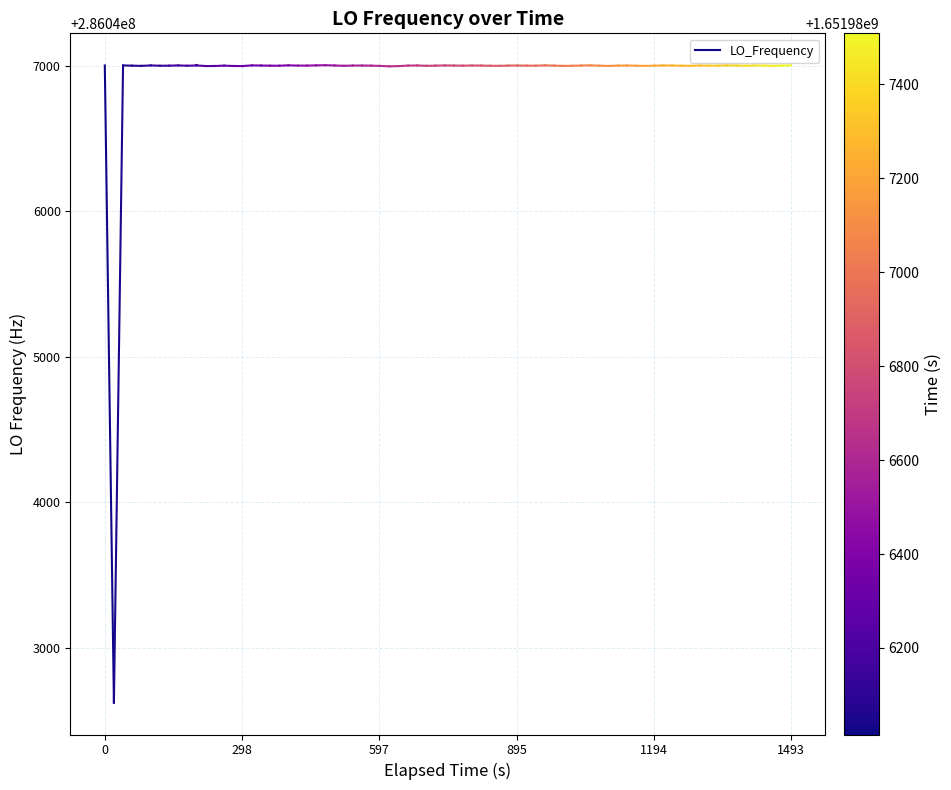

The value at 0 is 184050179.4. True or false?

False